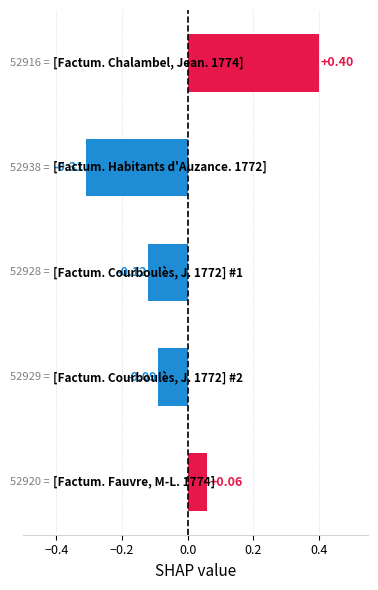

What is the difference between the maximum and minimum values?

0.7